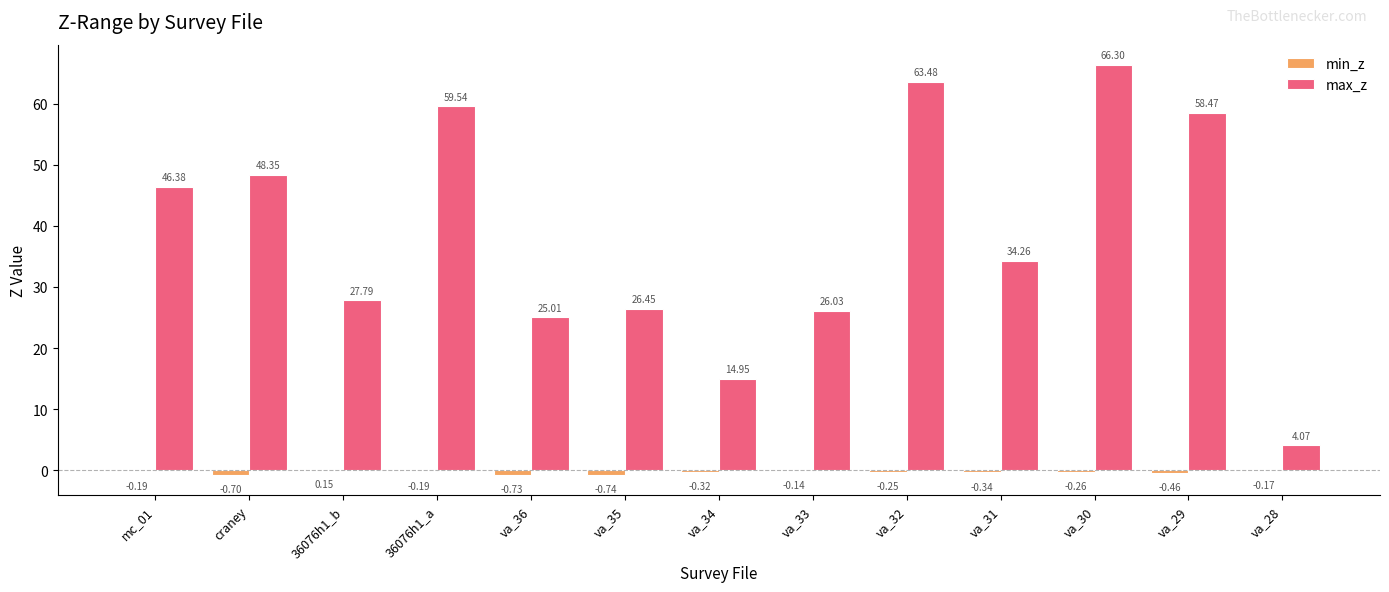

Is the value of min_z at craney greater than the value of max_z at va_34?

No